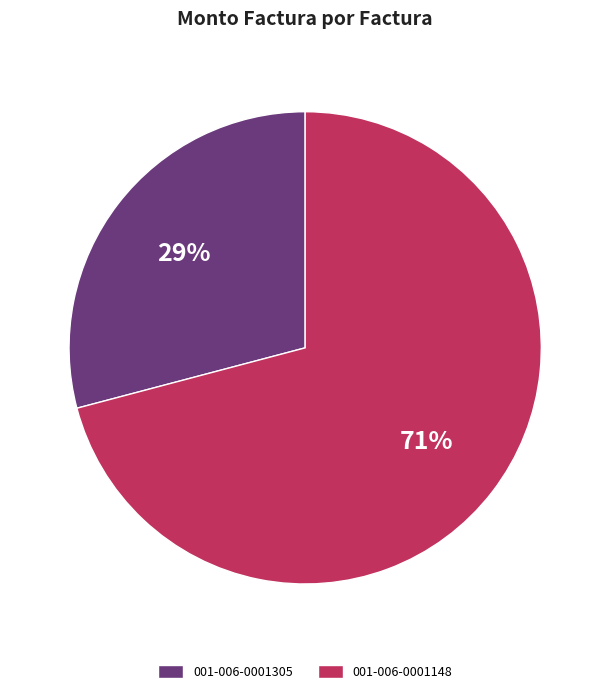

To the nearest percent, what is the difference between the largest and smallest slice percentages?

42%